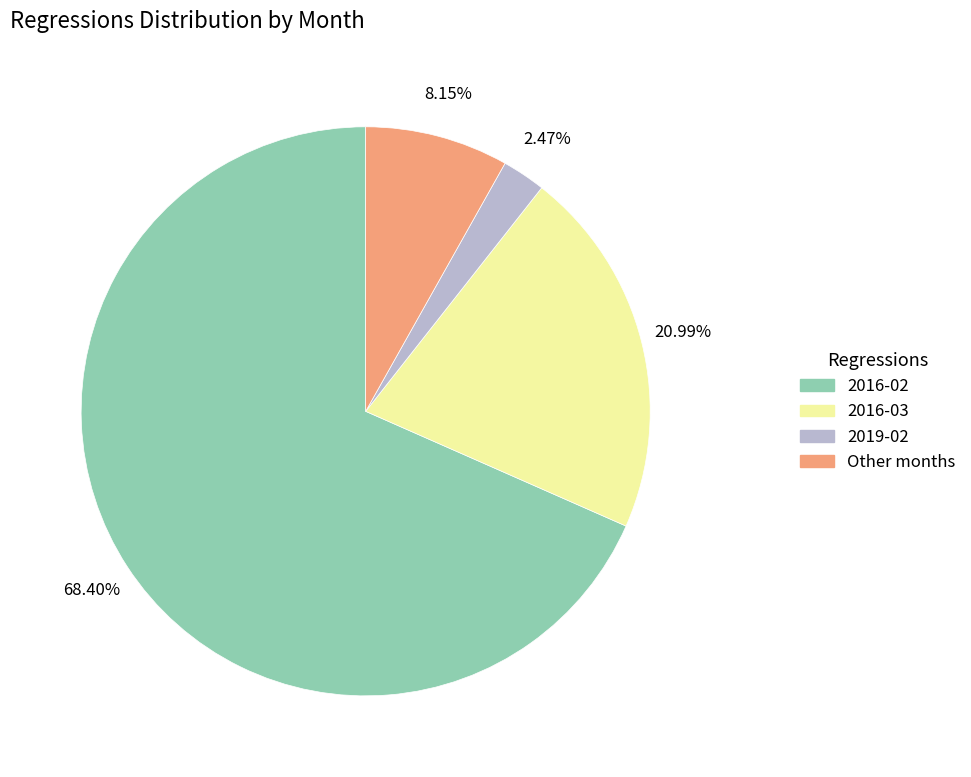

Which slice is the largest?

2016-02